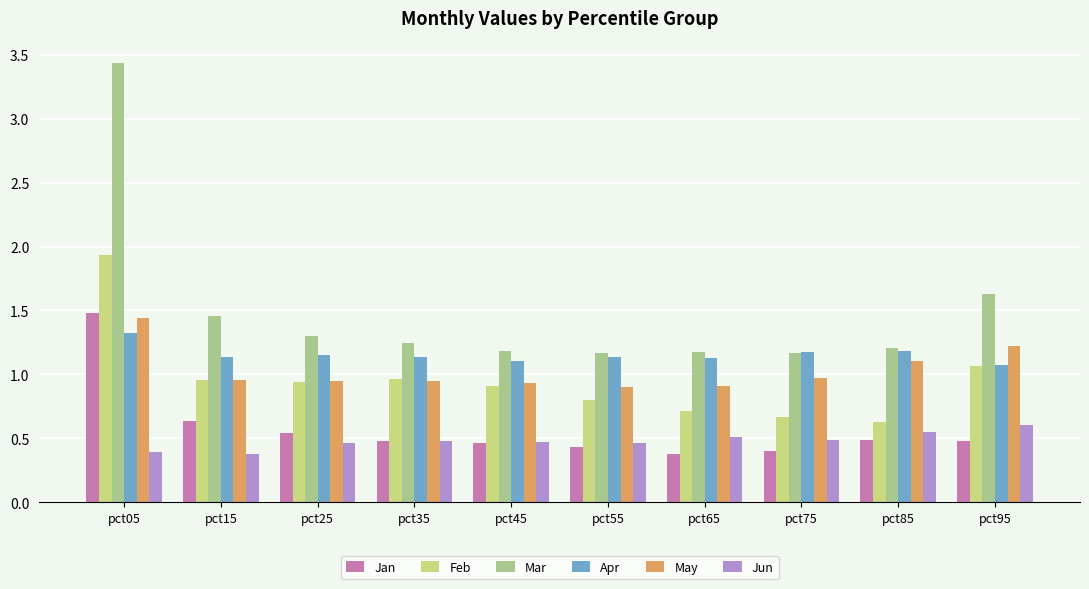

What are all the series names shown in the legend?

Jan, Feb, Mar, Apr, May, Jun